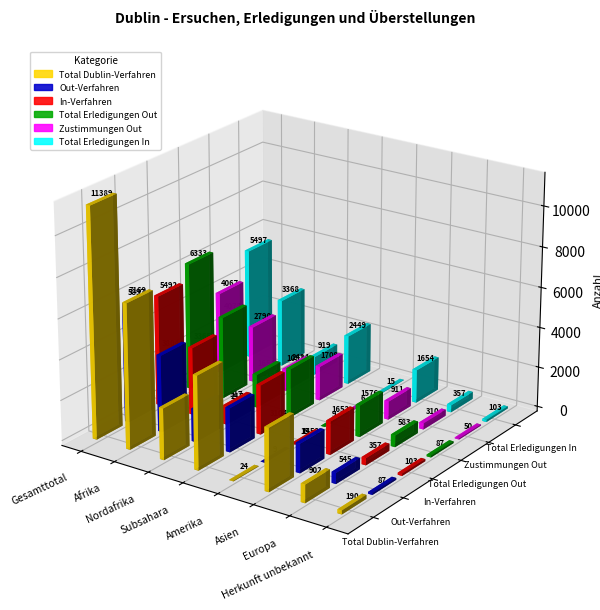

What is the total value across all series at Amerika?

78